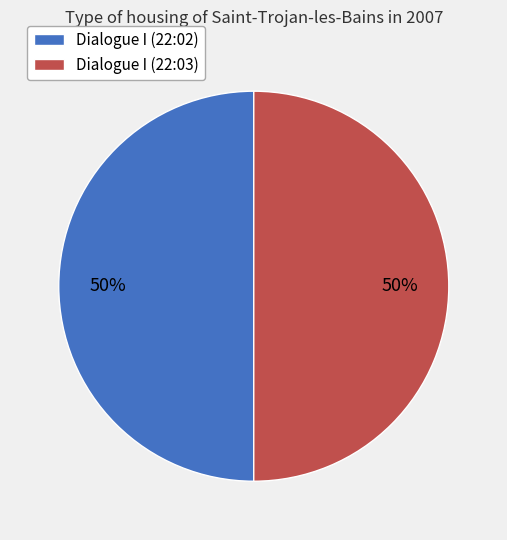

Count the number of slices in the pie.

2